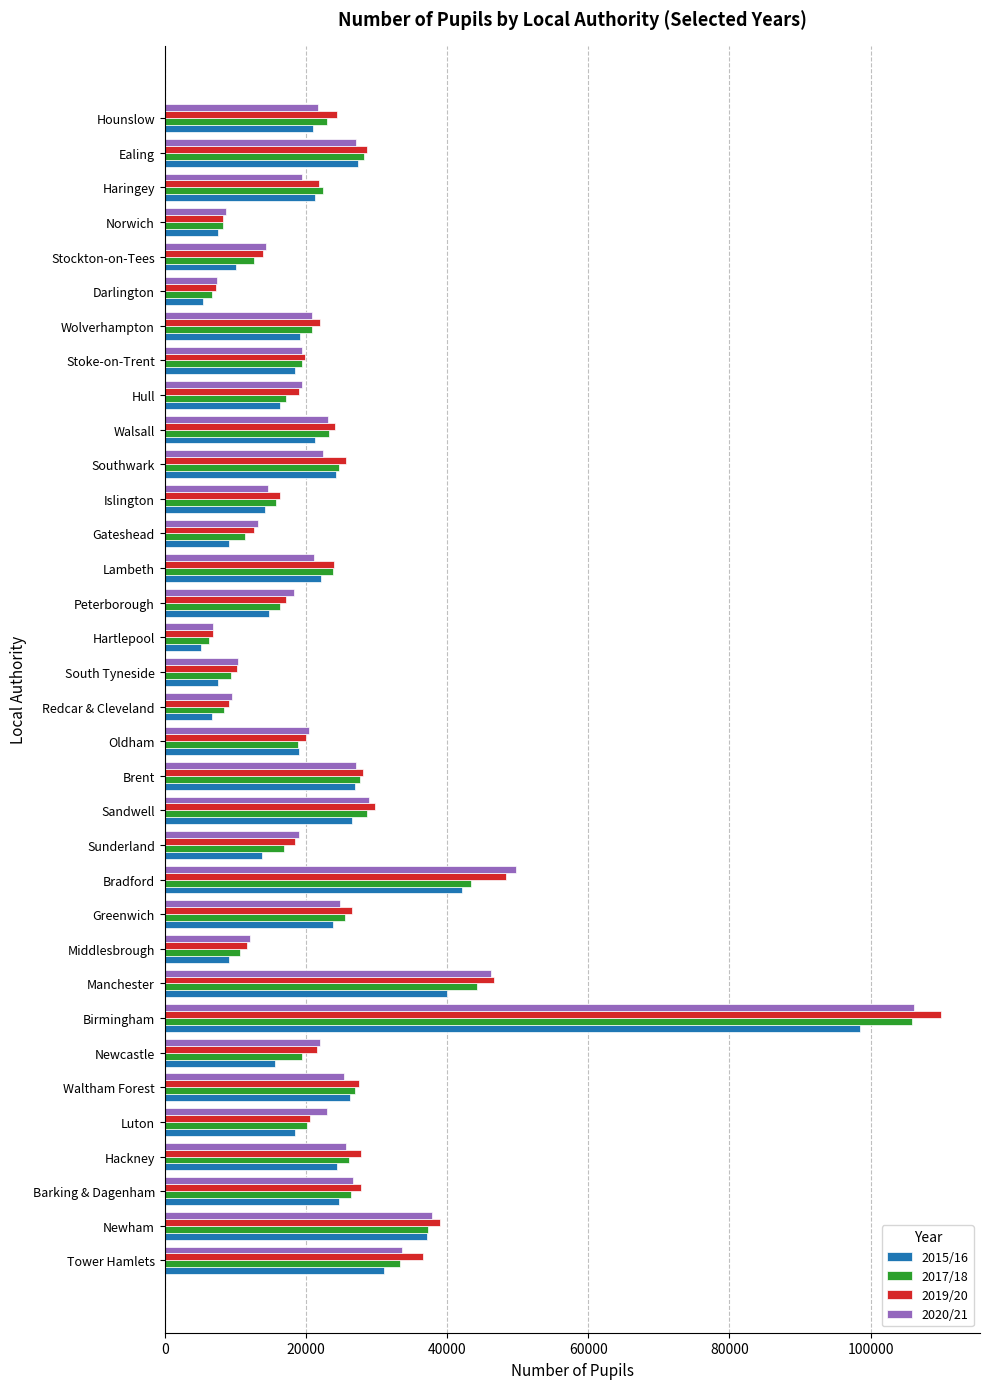

What is the minimum value shown in the chart?

5117